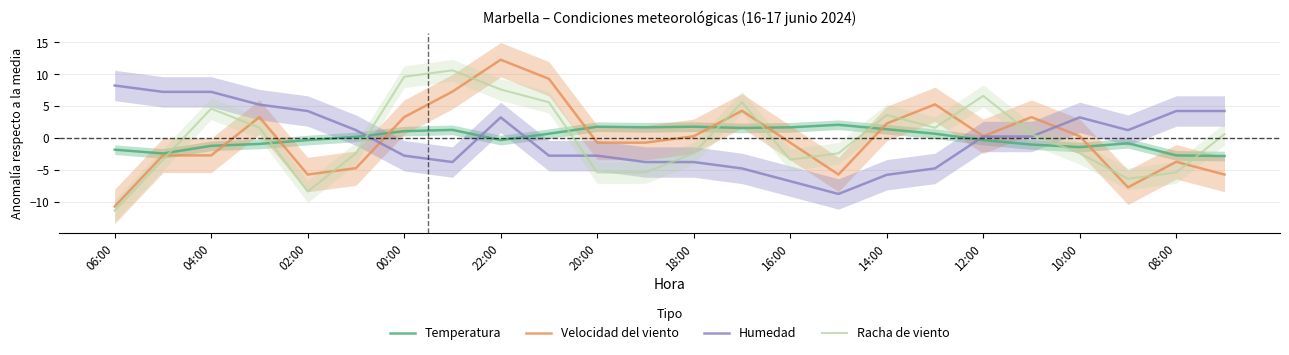

At how many categories does at least one series exceed 5?

11